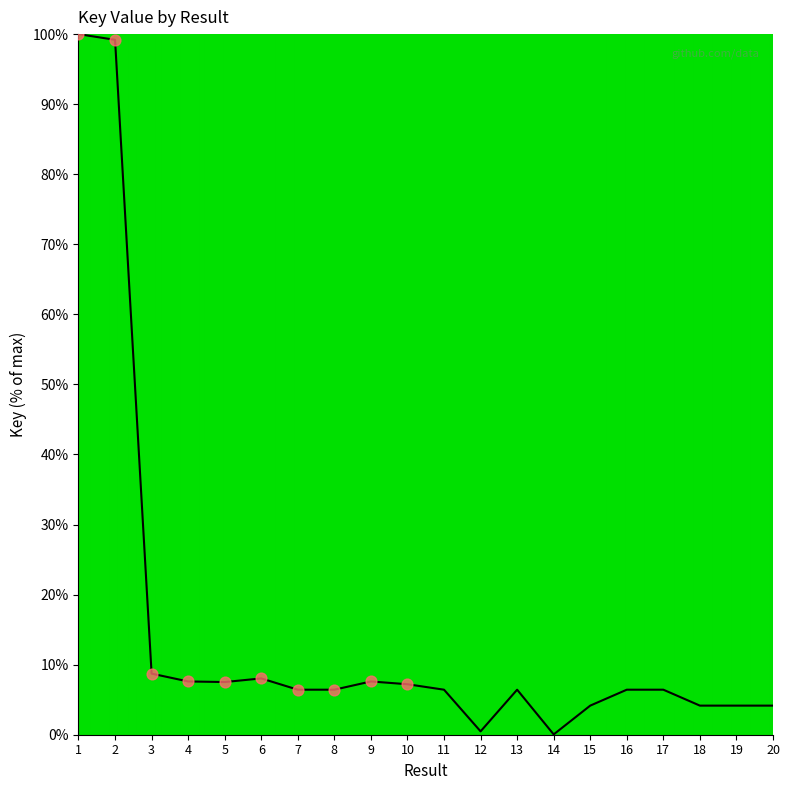

What is the ratio of the value at 7 to the value at 13?

1.0